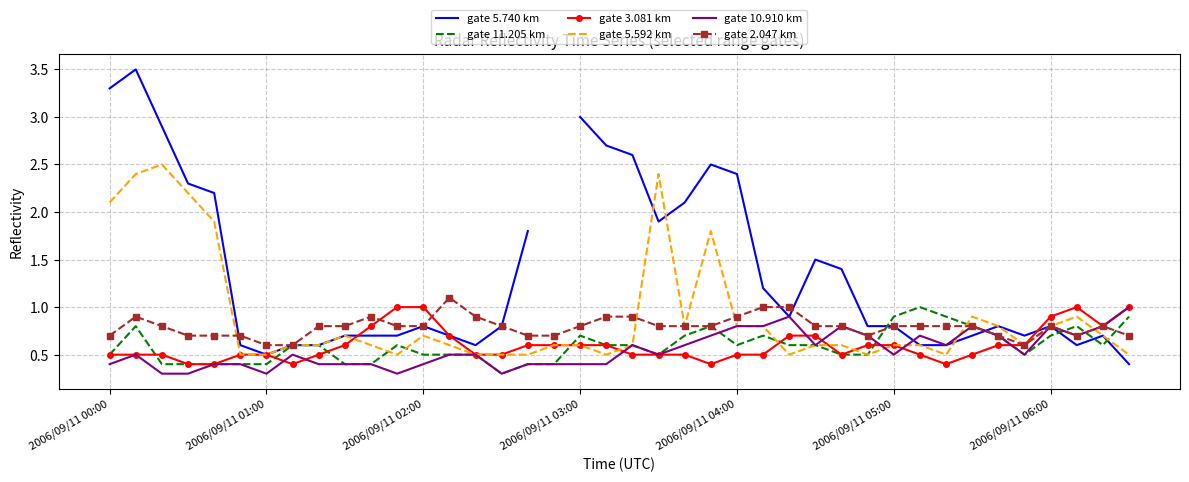

What is the sum of all gate 3.081 km values?

24.0